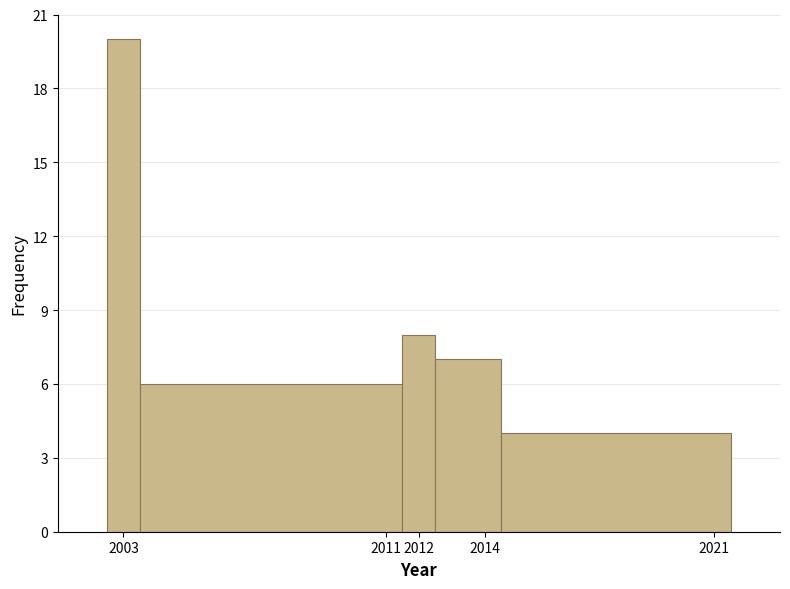

Reading left to right, transcribe this chart: for each bar, give the range it covers on the x-axis and its height. The values are not printed on the chart, so give them approximately, as read against the axis.

2002.5 to 2003.5: 20
2003.5 to 2011.5: 6
2011.5 to 2012.5: 8
2012.5 to 2014.5: 7
2014.5 to 2021.5: 4